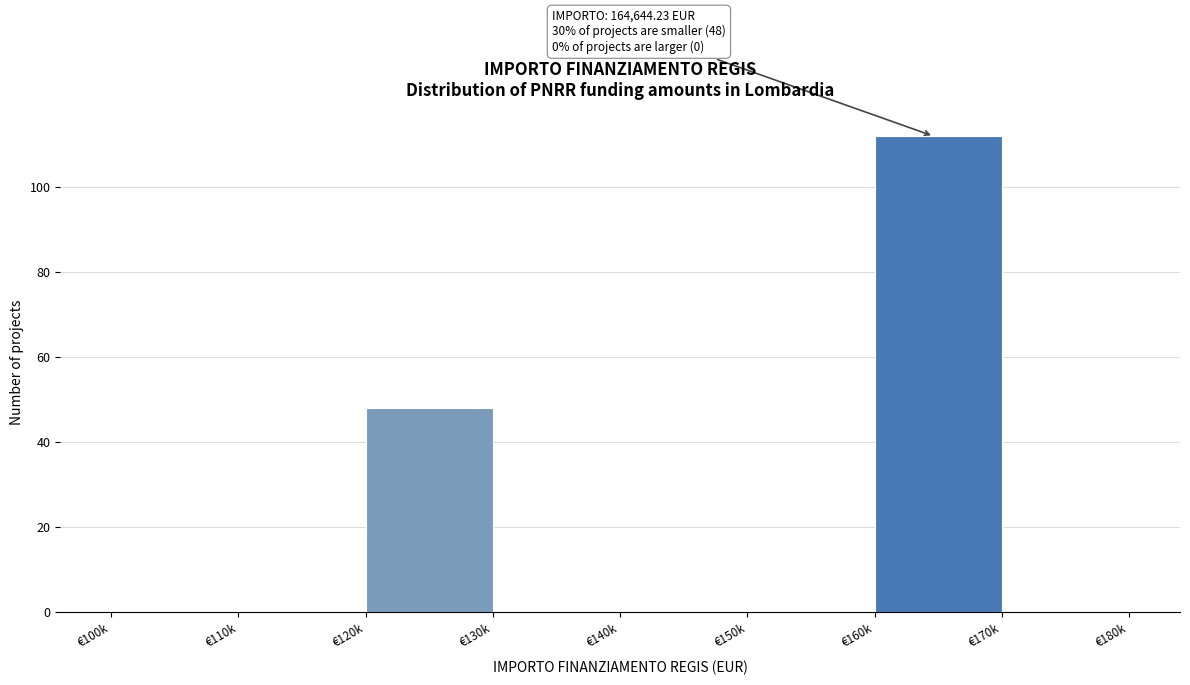

Reading left to right, extract all data points from this chart.

€100k=0	€110k=0	€120k=48	€130k=0	€140k=0	€150k=0	€160k=112	€170k=0